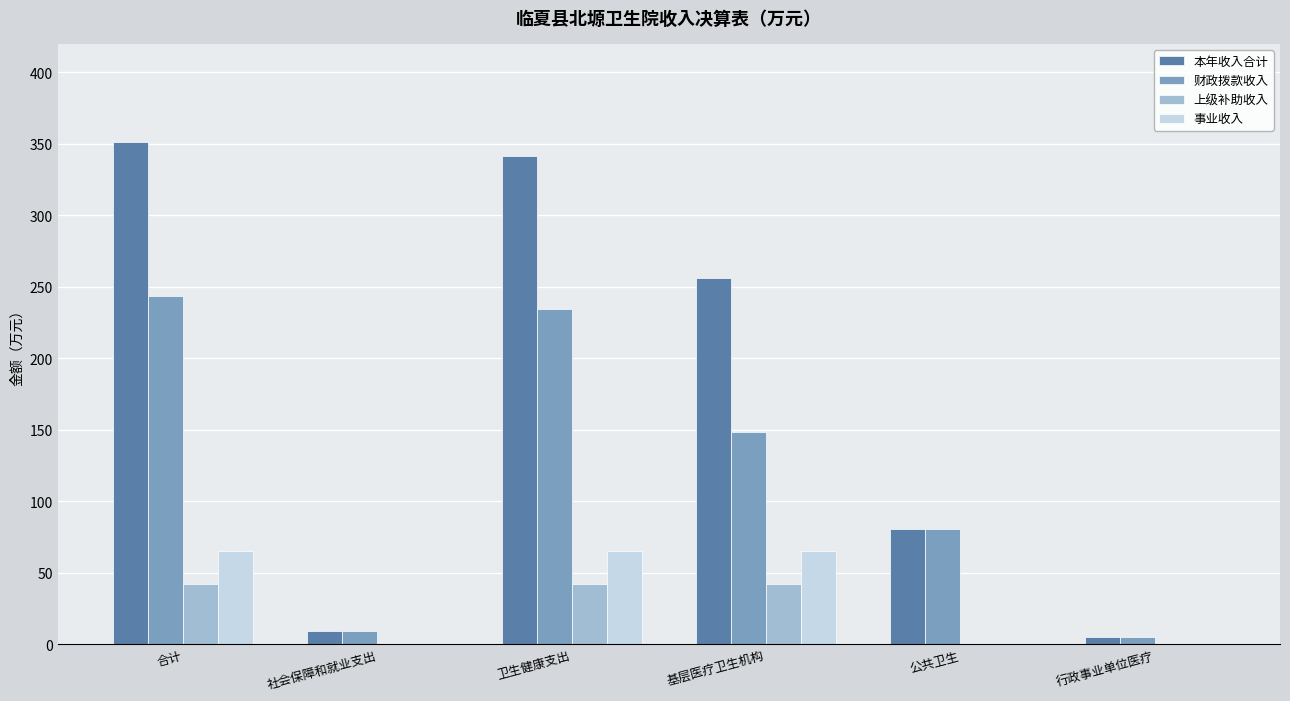

Reading right to left, transcribe all the data shown in this chart.

本年收入合计: 4.9	80.7	256.1	341.8	9.4	351.2
财政拨款收入: 4.9	80.7	148.6	234.2	9.4	243.6
上级补助收入: 0.0	0.0	42.3	42.3	0.0	42.3
事业收入: 0.0	0.0	65.3	65.3	0.0	65.3